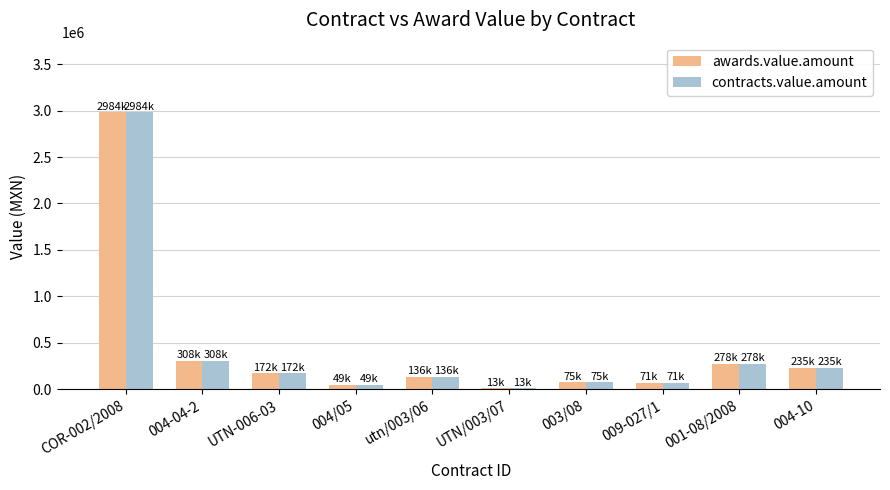

The value of contracts.value.amount at 003/08 is 75112.7. True or false?

True